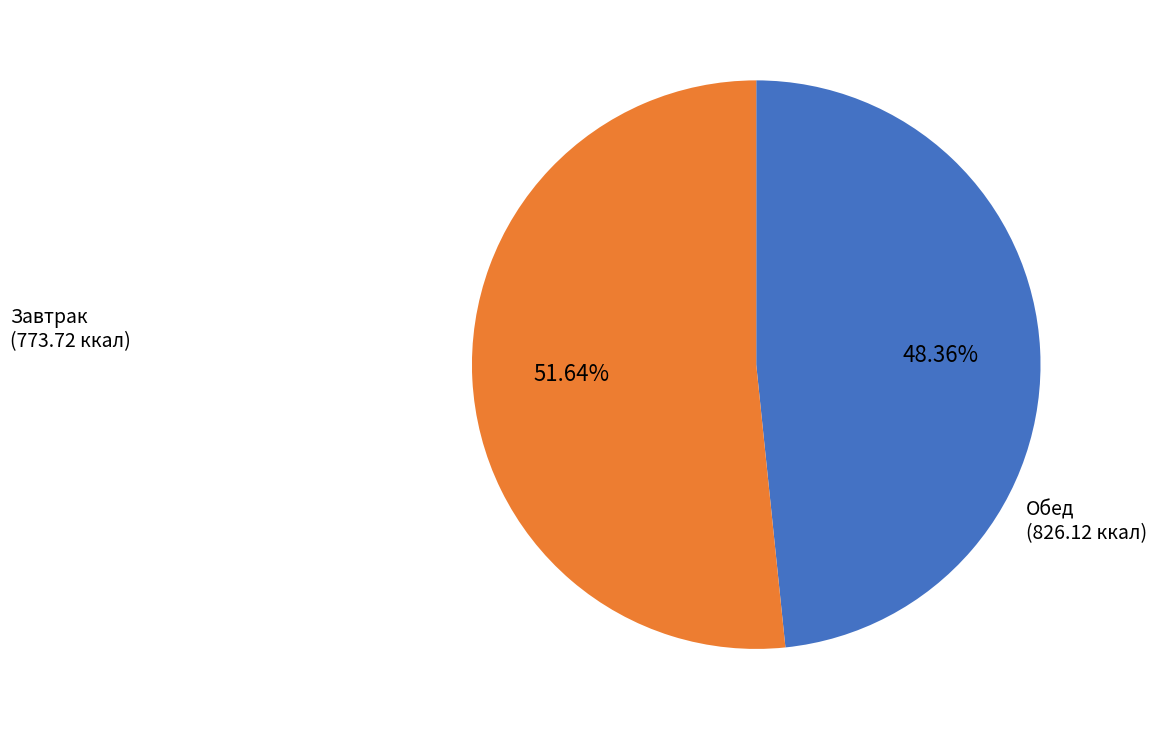

Does any single category account for the majority?

Yes